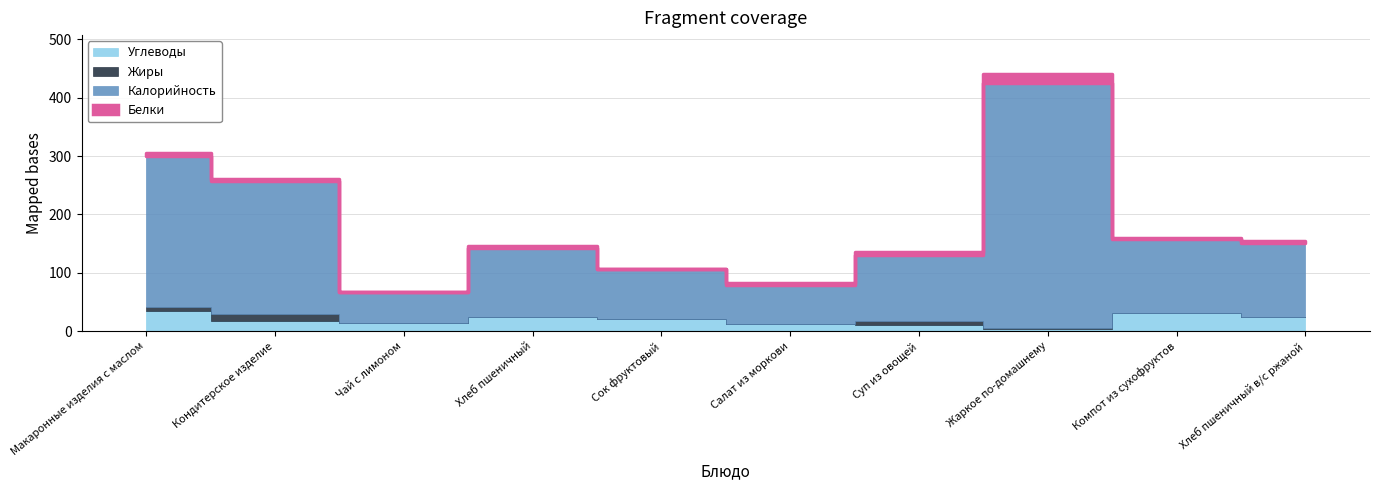

Is the value of Жиры at Хлеб пшеничный greater than the value of Белки at Макаронные изделия с маслом?

No